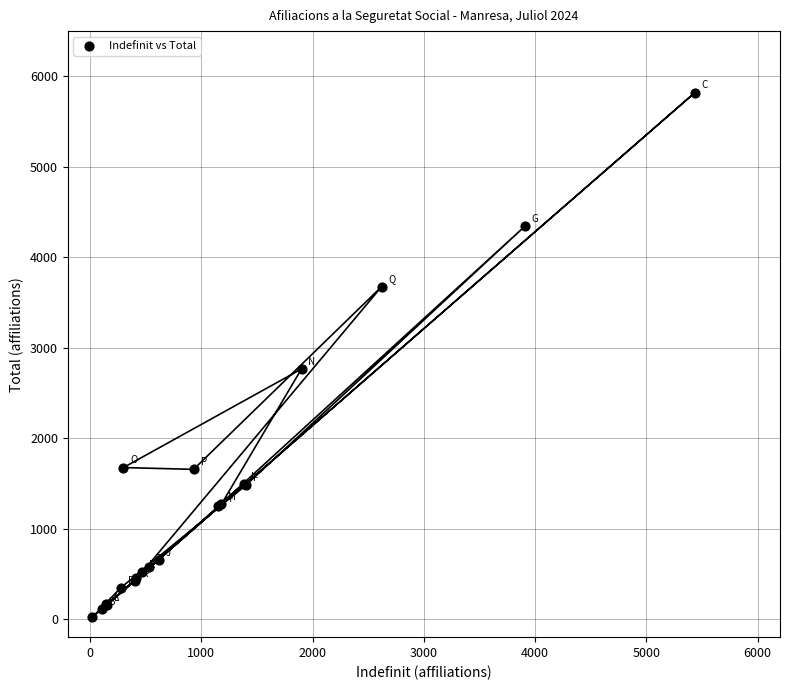

What Y value in the scatter plot is closest to 2920?

2765